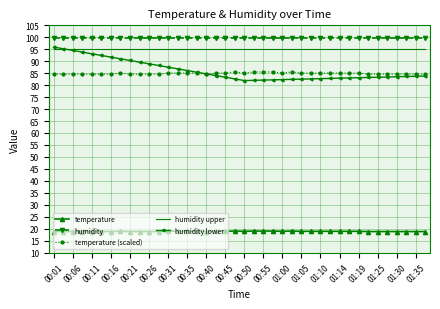

Which series has the widest spread of values?

humidity lower